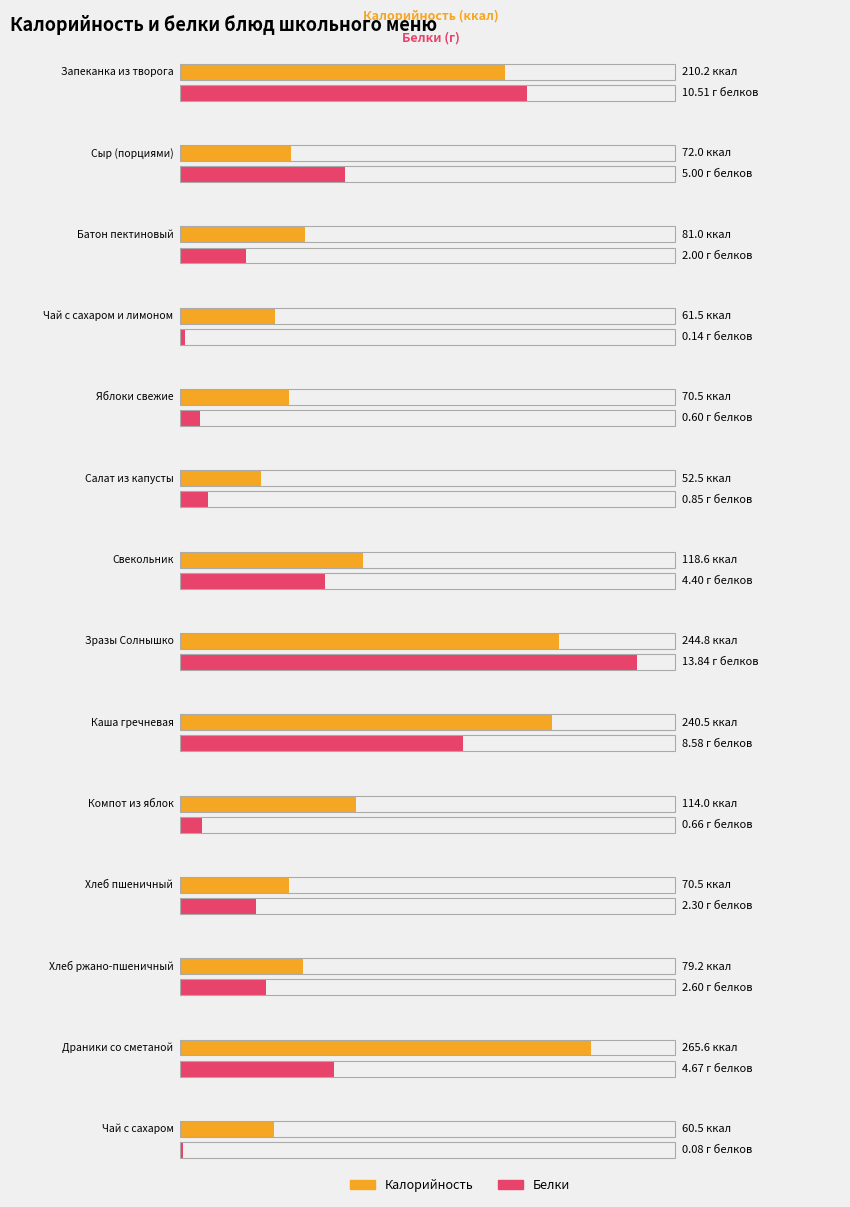

What is the difference between the Белки values at Свекольник and Зразы Солнышко?

9.4